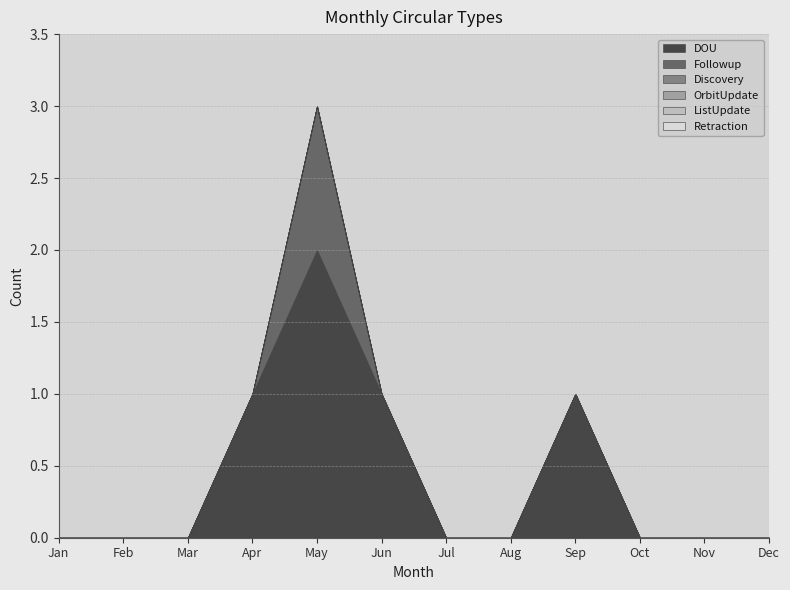

Which series changed the most between Aug and Nov?

DOU